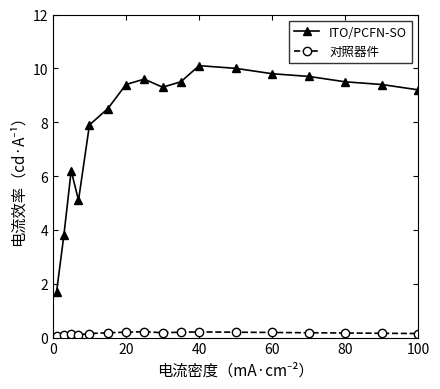

What is the value of the ITO/PCFN-SO point at the 15th from the left?

9.5